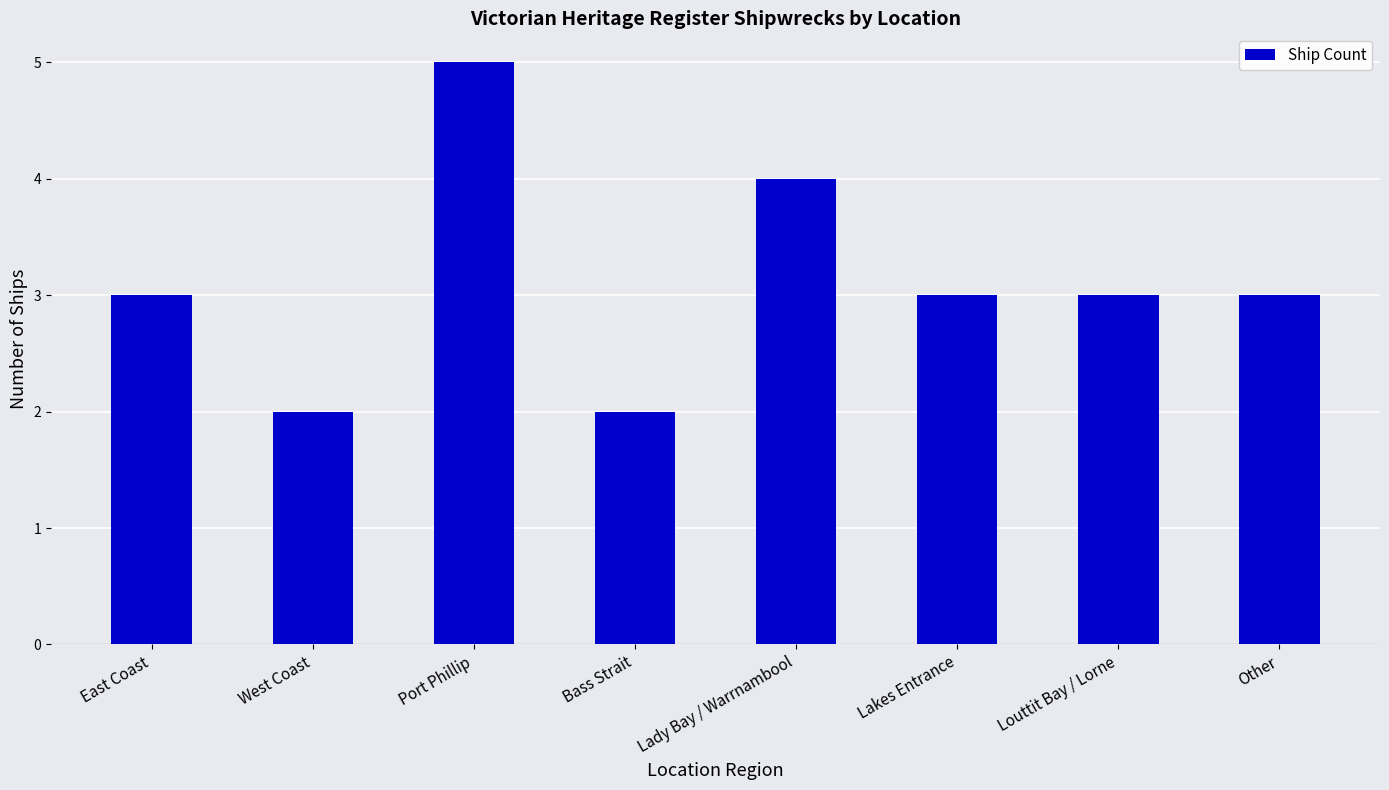

What is the sum of the values at Lady Bay / Warrnambool and Lakes Entrance?

7